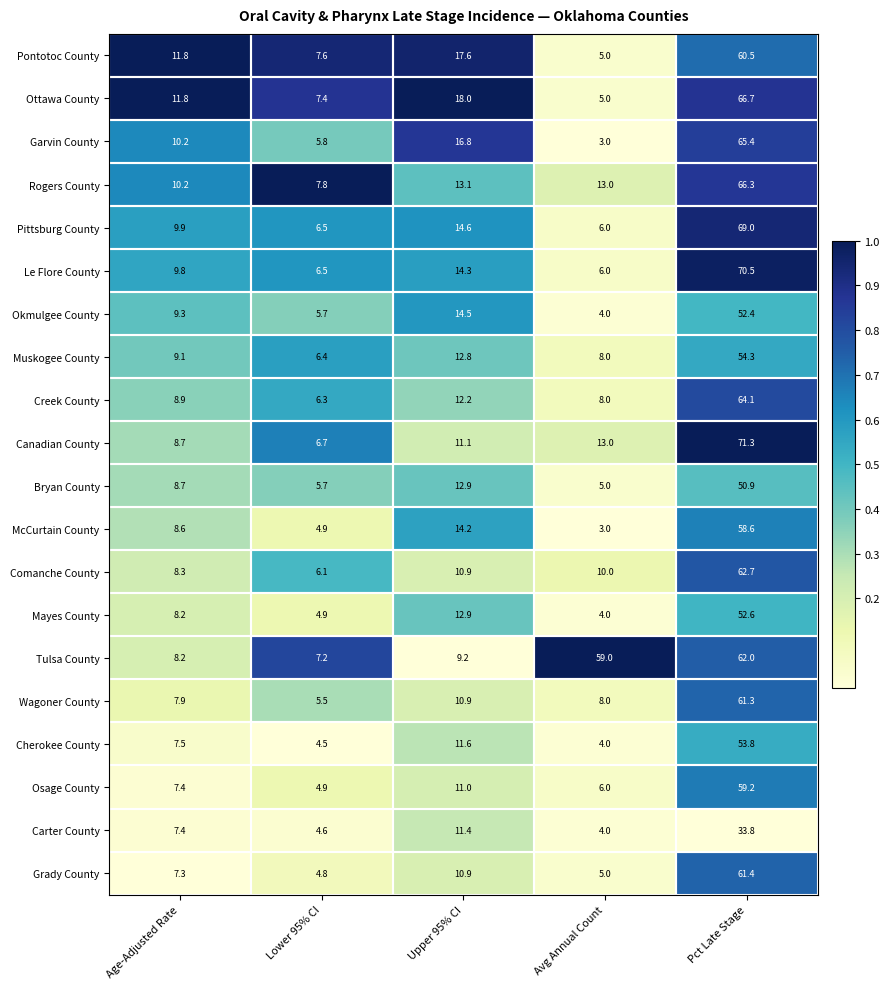

What is the total value across all series at Pct Late Stage?

1196.8